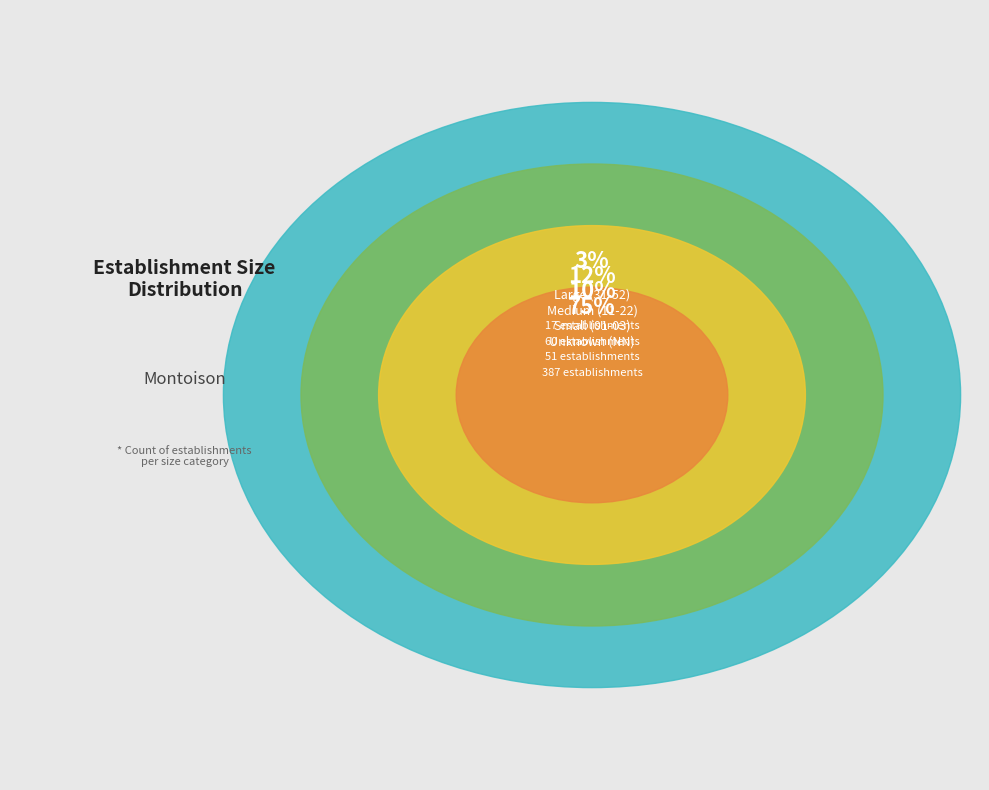

Does NN represent more than half of the total?

Yes